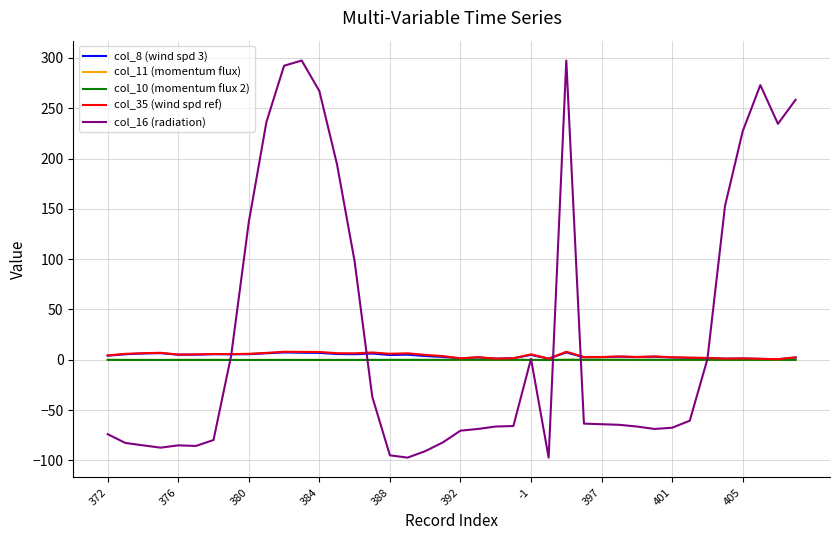

How many lines are shown in the chart?

5